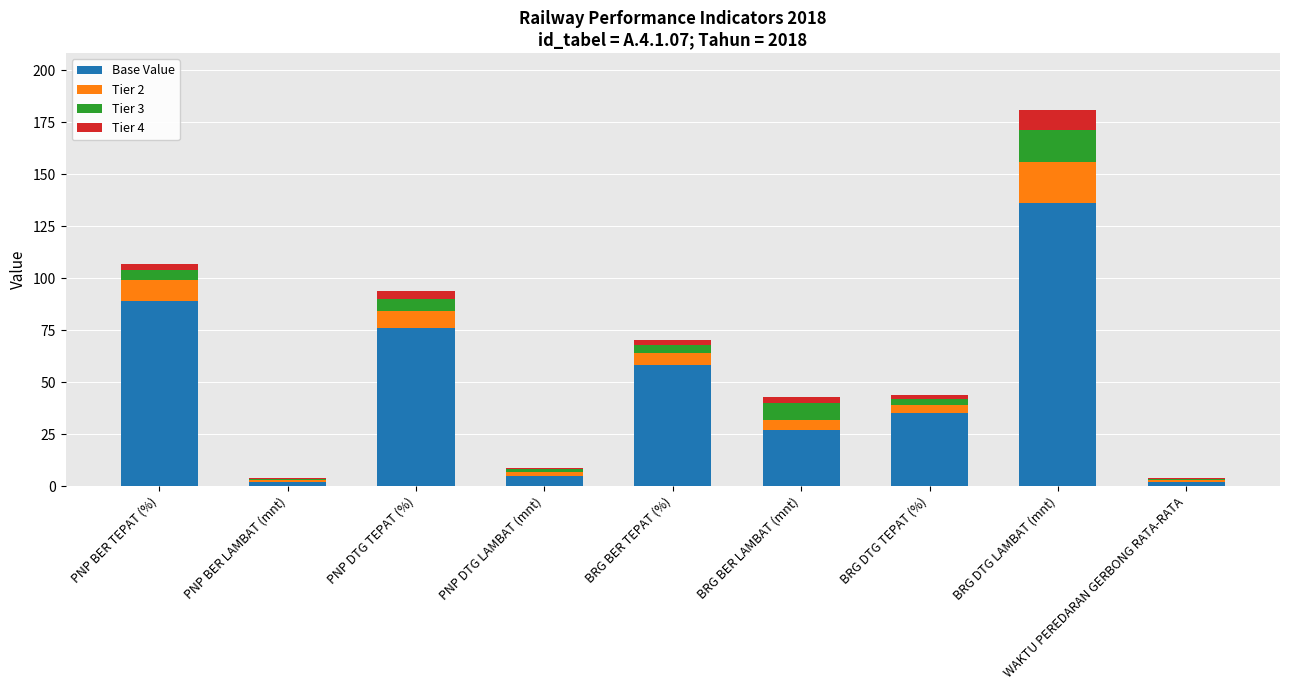

At which label does Base Value first exceed 35?

PNP BER TEPAT (%)